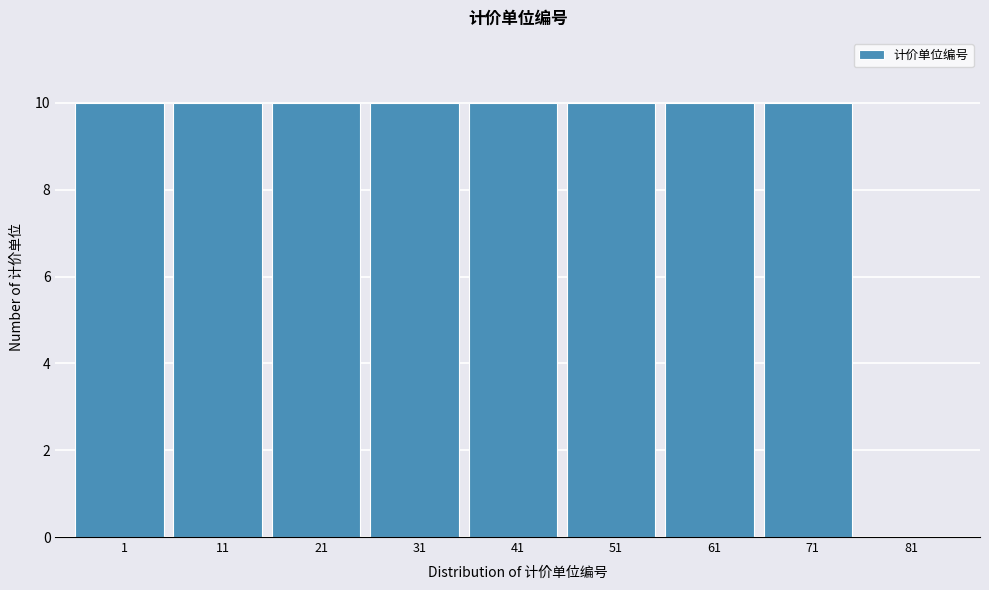

Reading left to right, what are all the values shown in this chart?

1=10	11=10	21=10	31=10	41=10	51=10	61=10	71=10	81=0